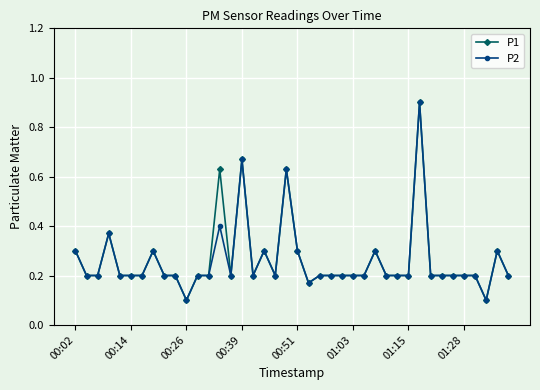

True or false: P1 has more than 1 points higher than both neighbors.

True